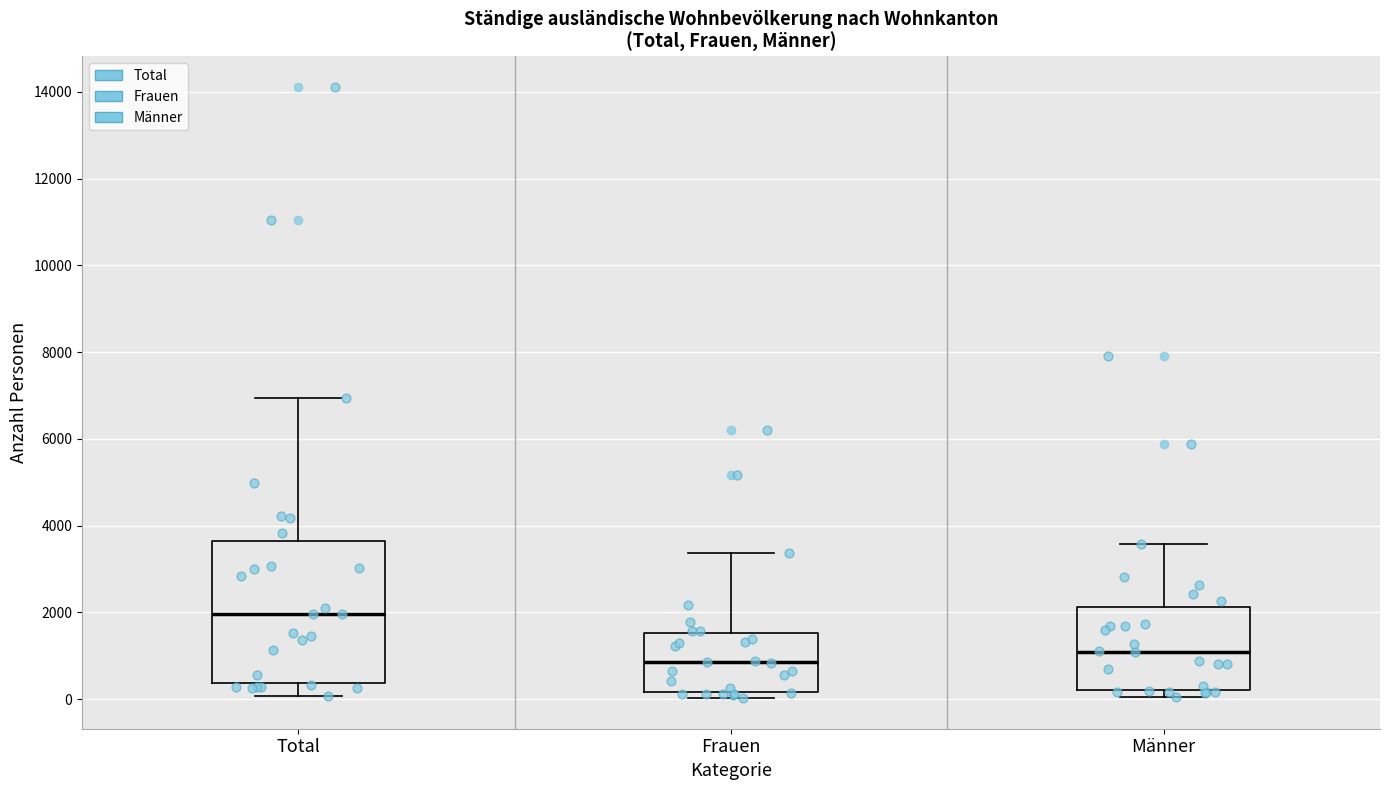

Which box's median line is the lowest?

Frauen